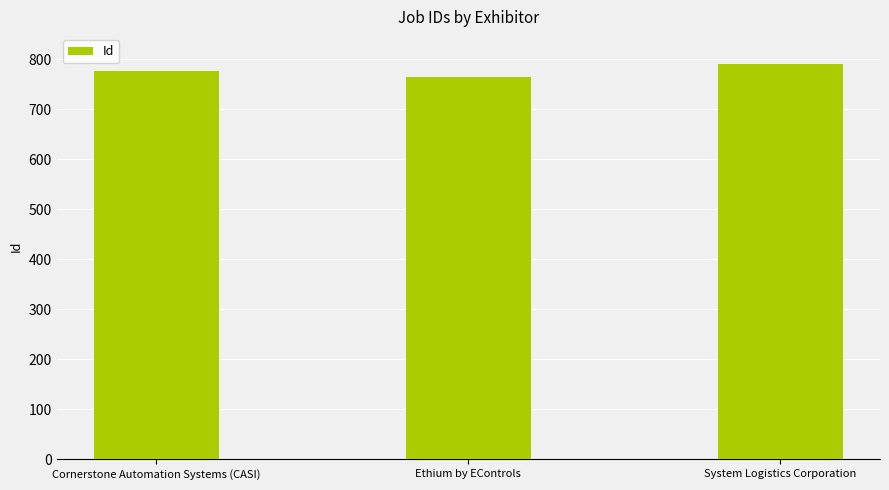

Reading left to right, transcribe all the data shown in this chart.

777	764	791